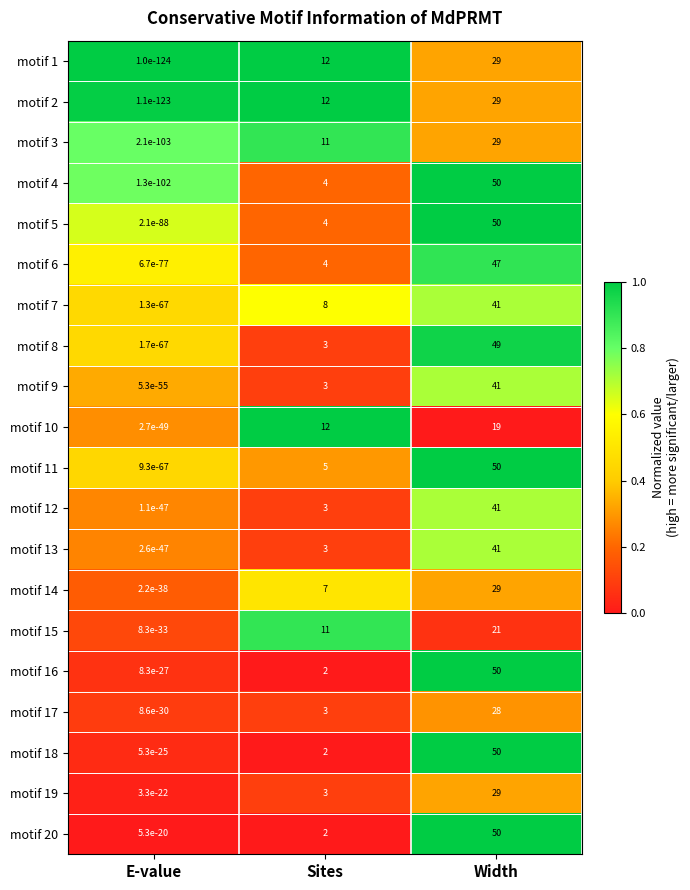

What is the total value across all series at Width?

773.0